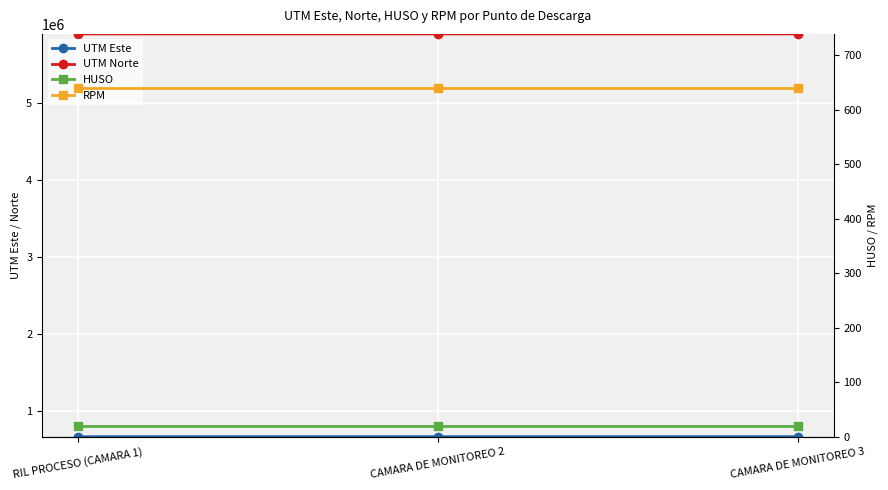

Rank the series by their maximum value, from lowest to highest.

HUSO, RPM, UTM Este, UTM Norte